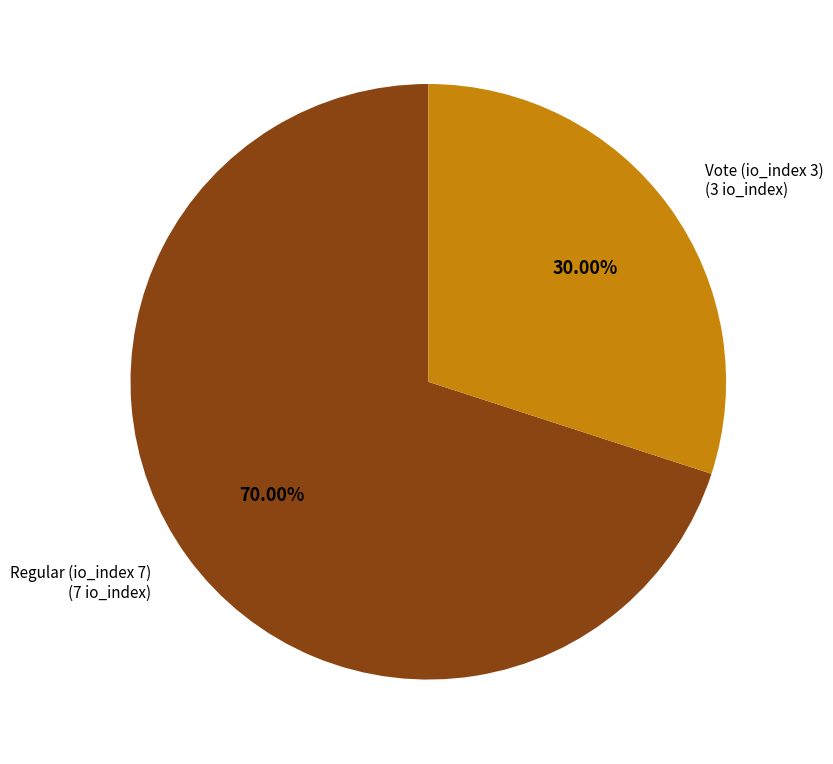

Which slice is the smallest?

Vote (io_index 3)